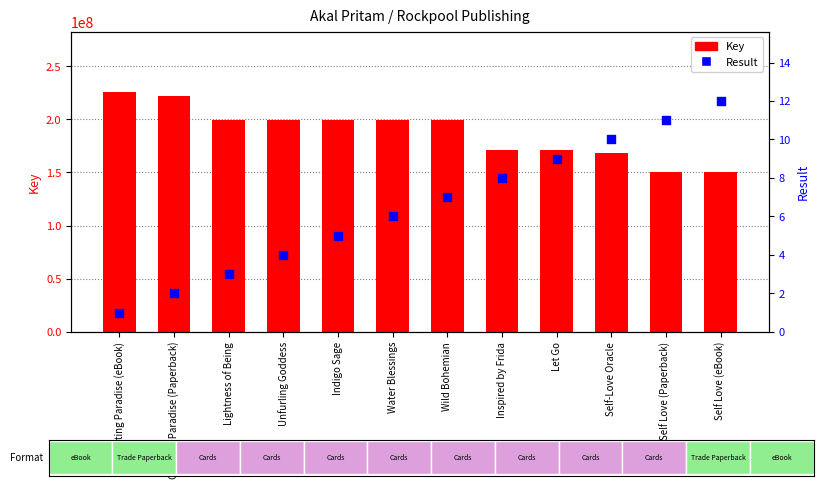

Which series has the largest total across all categories?

Key